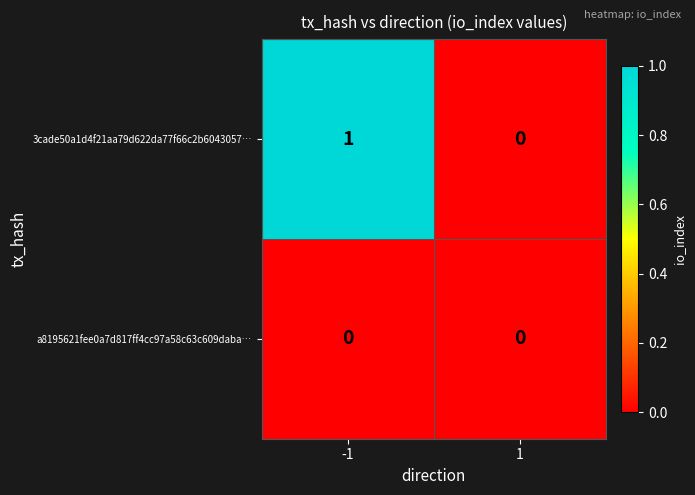

At -1, list the series in order from largest to smallest.

3cade50a1d4f21aa79d622da77f66c2b6043057…, a8195621fee0a7d817ff4cc97a58c63c609daba…